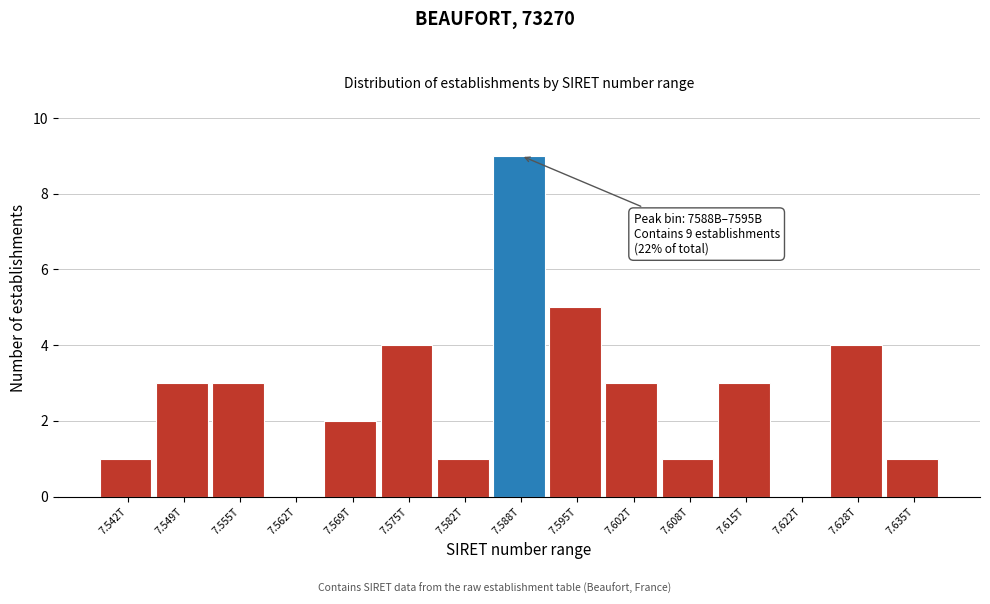

Reading right to left, transcribe all the data shown in this chart.

7.635T=1	7.628T=4	7.622T=0	7.615T=3	7.608T=1	7.602T=3	7.595T=5	7.588T=9	7.582T=1	7.575T=4	7.569T=2	7.562T=0	7.555T=3	7.549T=3	7.542T=1